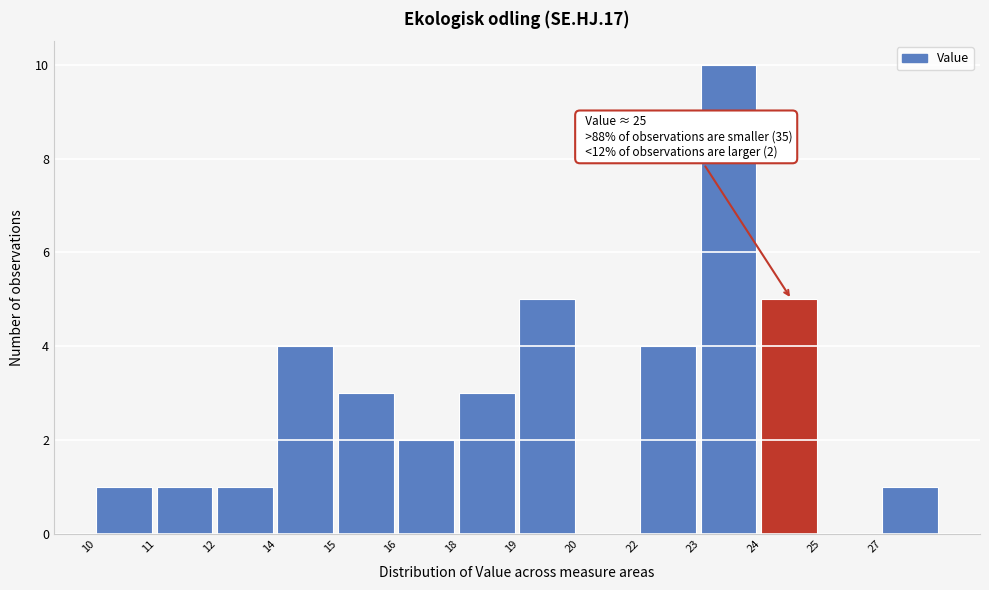

Reading left to right, transcribe all the data shown in this chart.

10=1	11=1	12=1	14=4	15=3	16=2	18=3	19=5	20=0	22=4	23=10	24=5	25=0	27=1